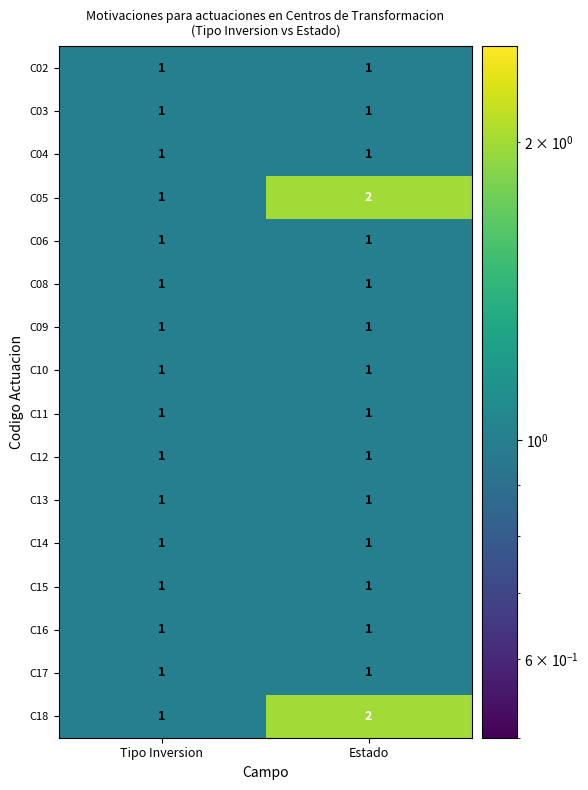

True or false: C11 has a value of 1 at Tipo Inversion.

True